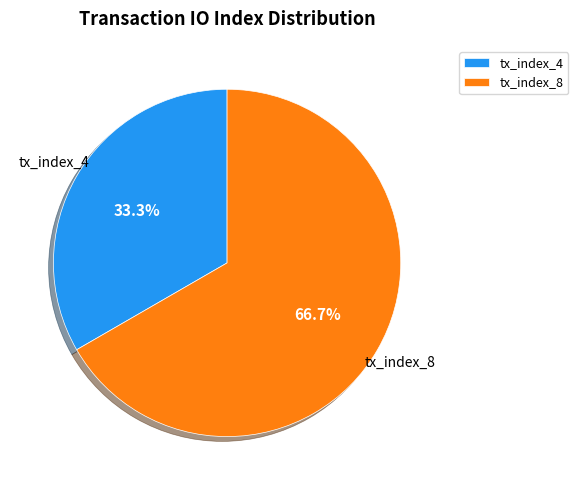

What is the majority slice?

tx_index_8